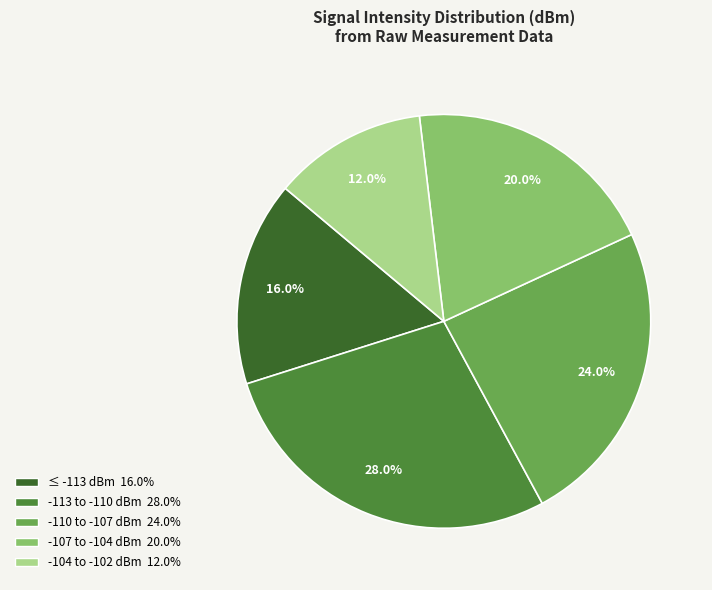

How many segments does this pie chart have?

5